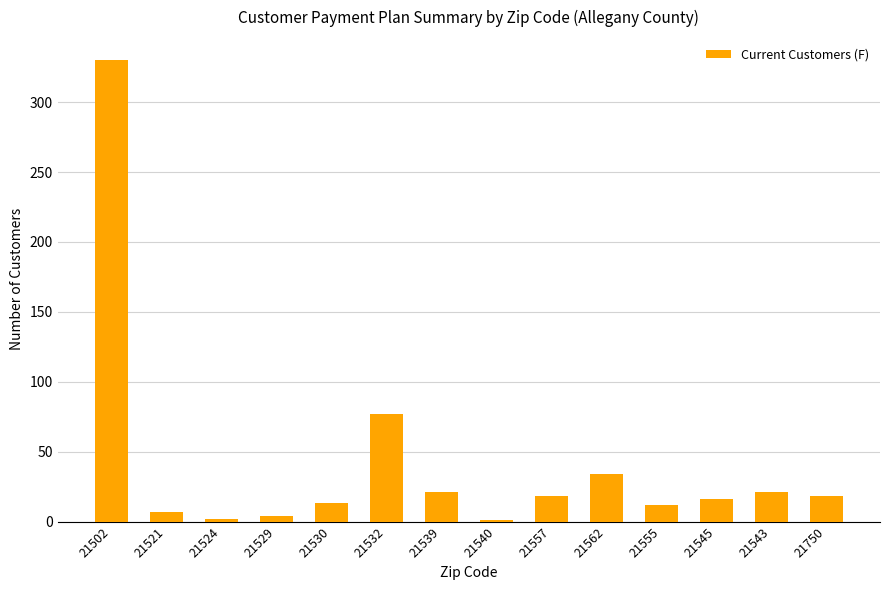

What is the sum of all values?

574